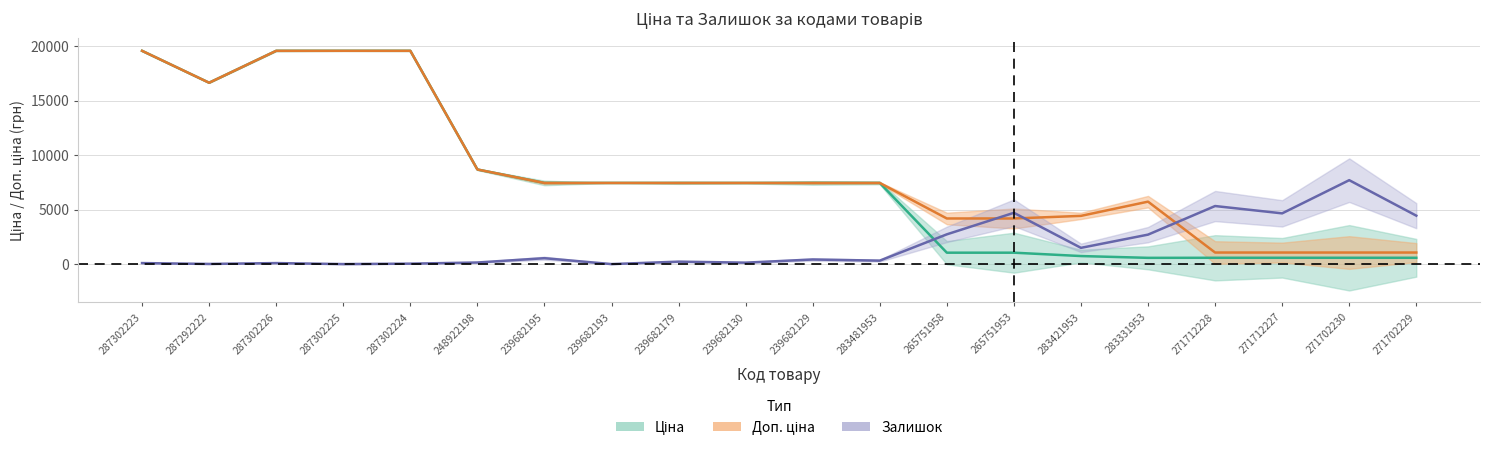

Which label corresponds to the largest value in the chart?

287302223